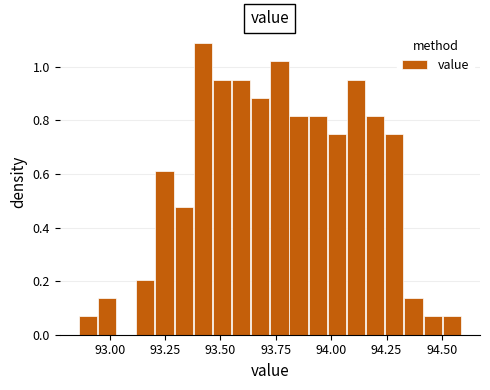

Around what value on the x-axis is the tallest bar? Give the approximate position of its centre, as read against the axis.

93.40